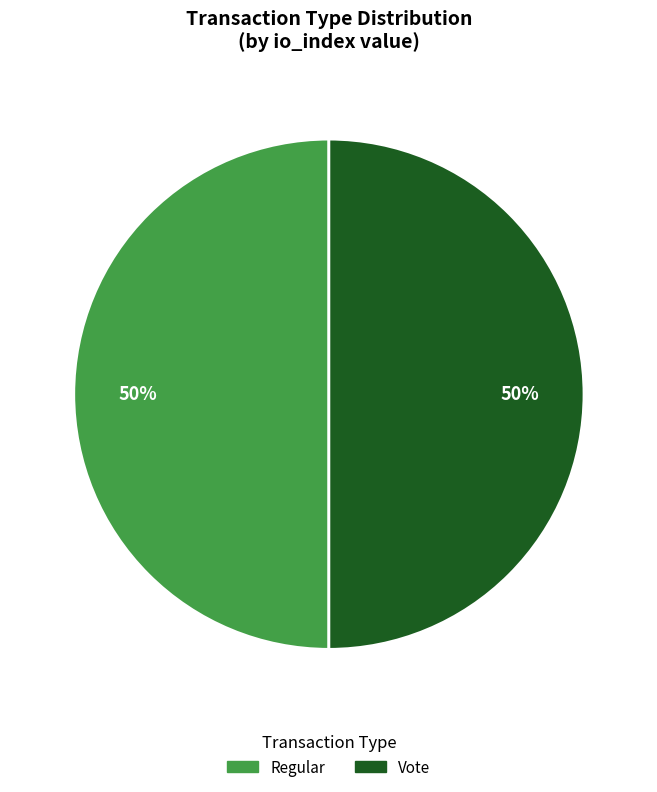

To the nearest percent, what is the average slice percentage?

50%